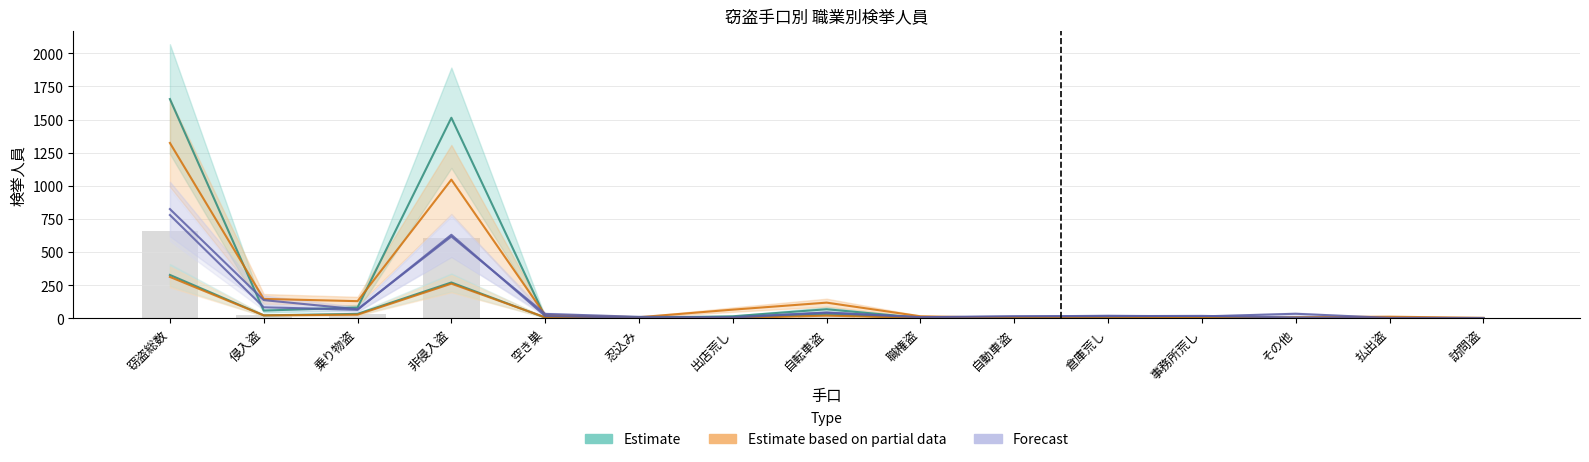

Between 侵入盗 and 非侵入盗, which is larger?

非侵入盗